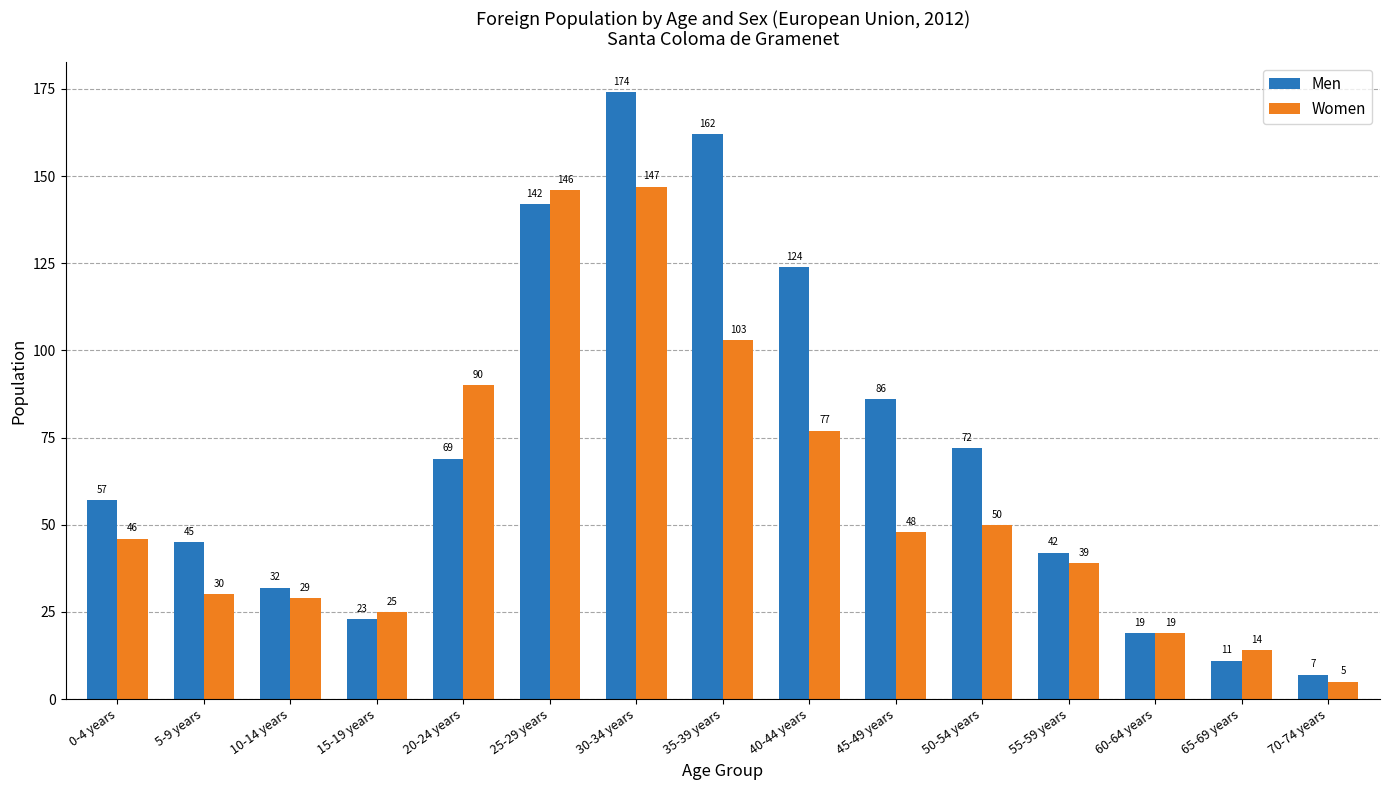

Is it true that Men equals 45 at 5-9 years?

True